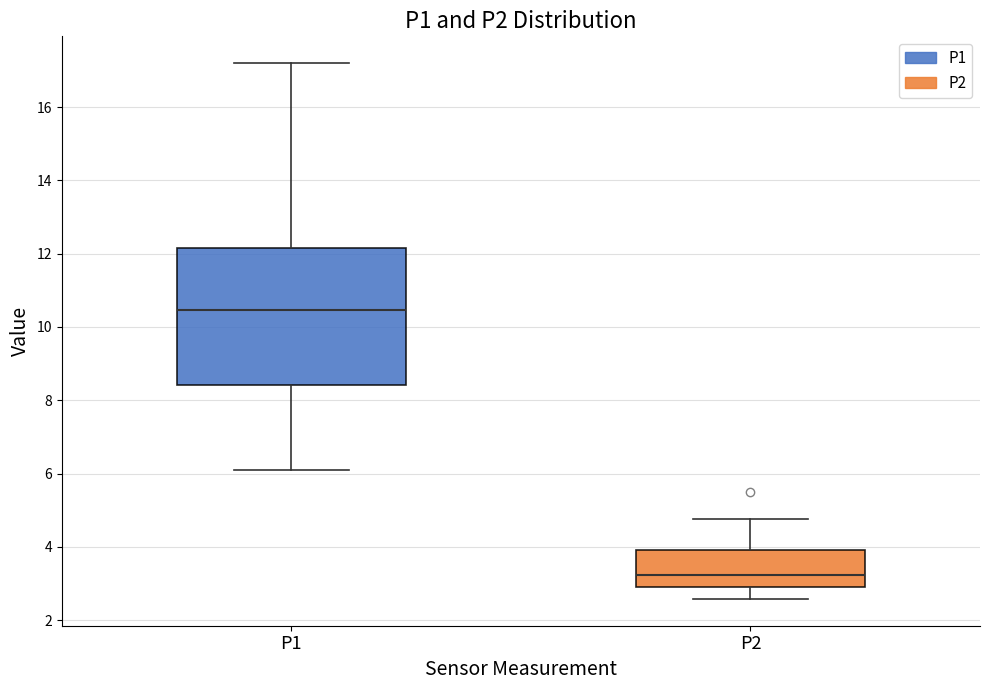

Reading left to right, transcribe this box plot: for each box, give where its median line is, the range the box spans, and where its two whiskers end, as read against the y-axis. The values are not printed on the chart, so give them approximately, as read against the axis.

P1: median 10.4, box 8.4 to 12.2, whiskers 6.2 to 17.2
P2: median 3.2, box 3.0 to 4.0, whiskers 2.6 to 4.8